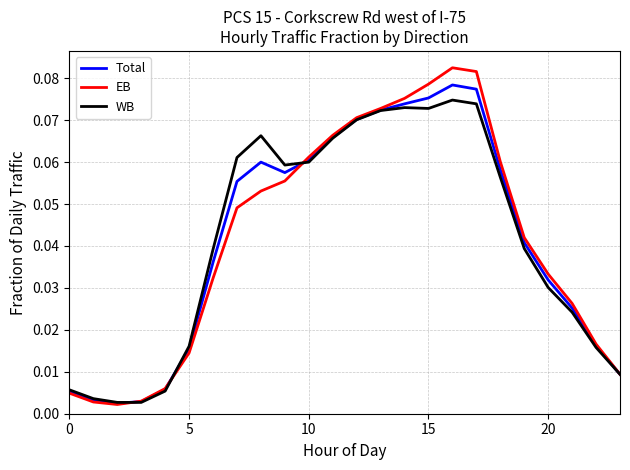

List the series in order of their peak value, lowest first.

WB, Total, EB